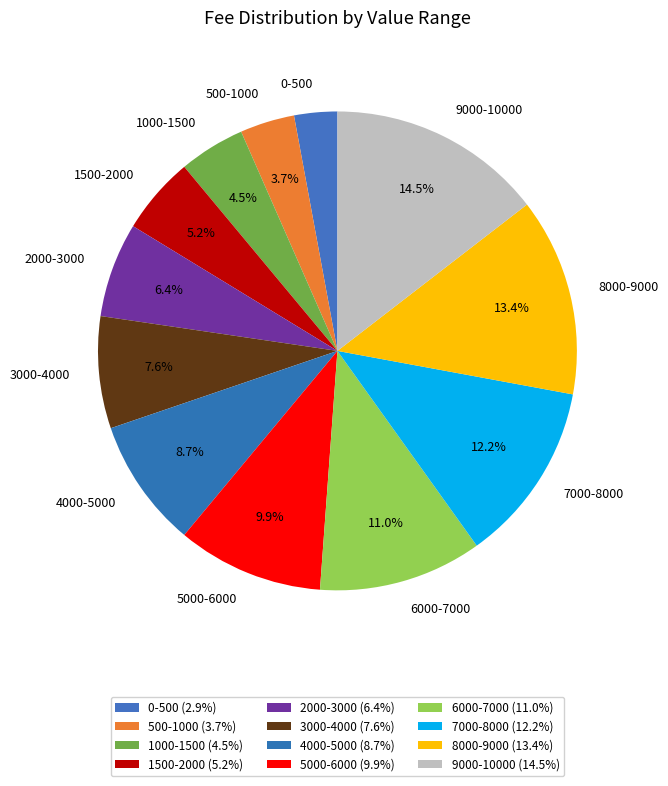

How many segments does this pie chart have?

12